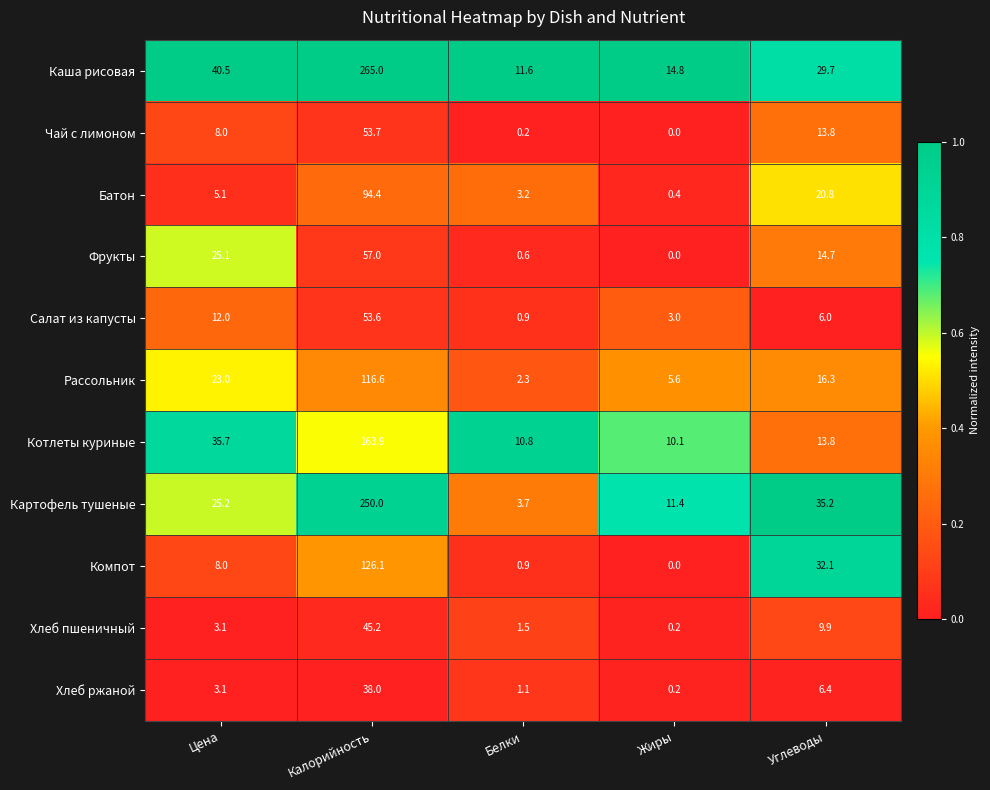

What value does the Каша рисовая series have at Белки?

11.6